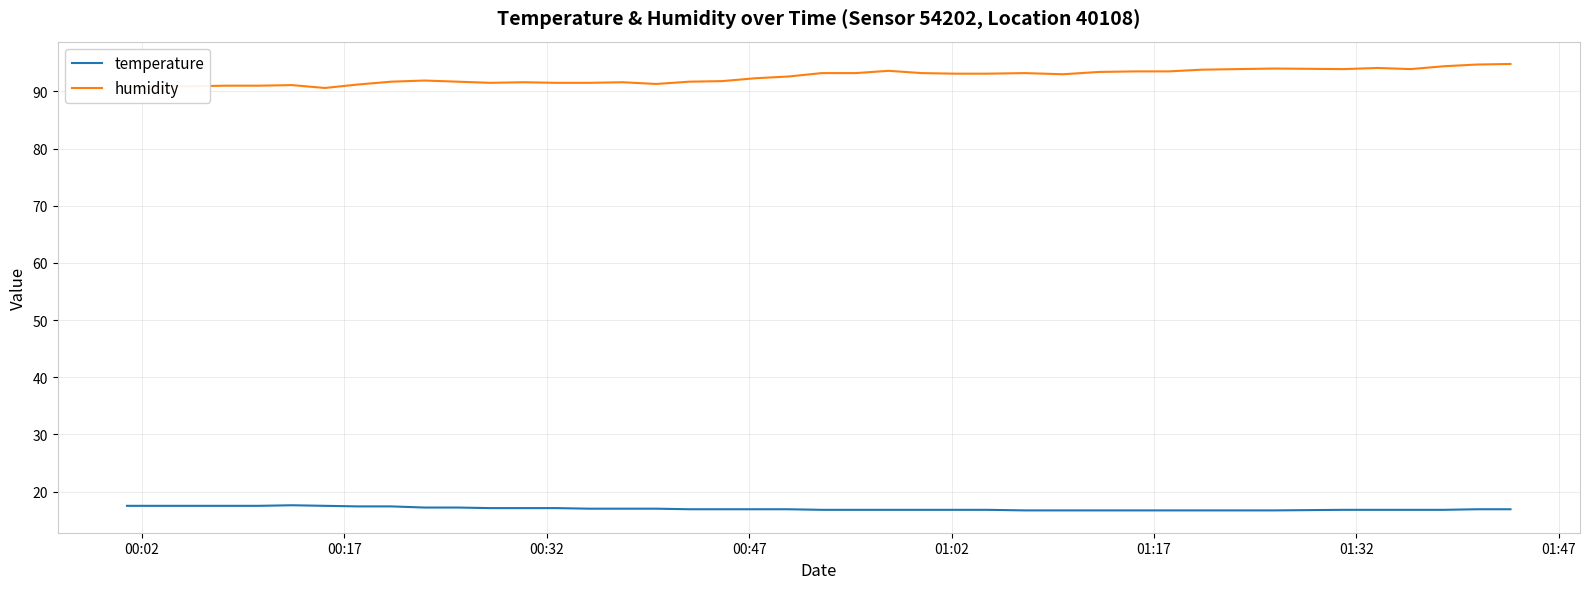

What is the difference between the maximum and minimum values in the temperature series?

0.9